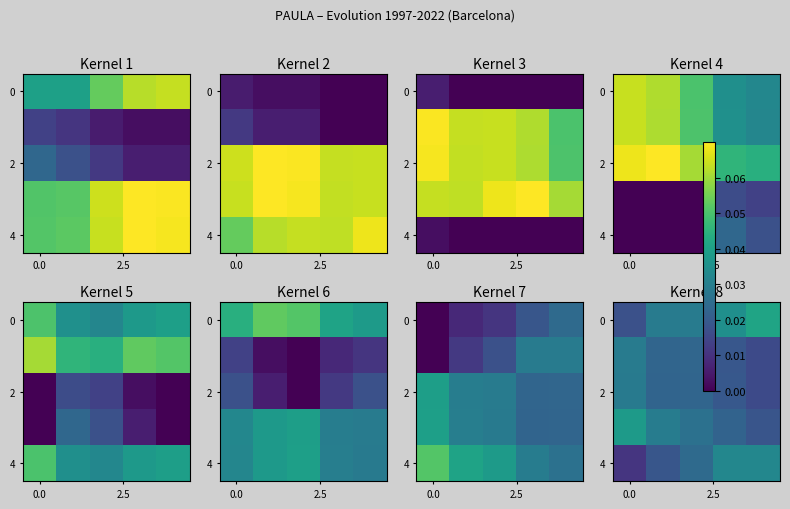

How many distinct data groups are displayed?

5